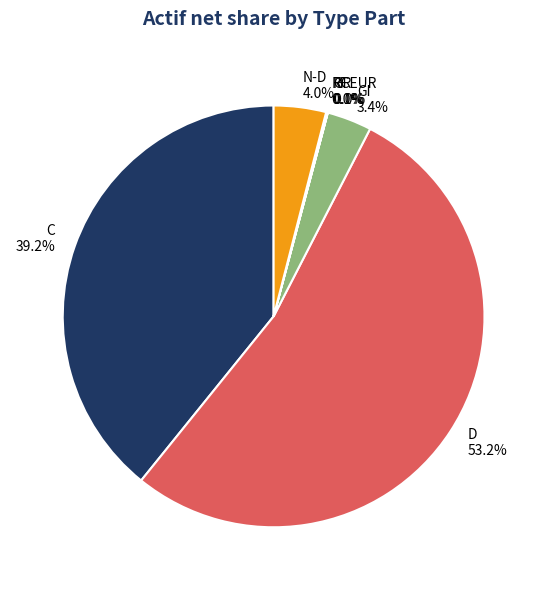

Combined, do GI and C account for over 50%?

No